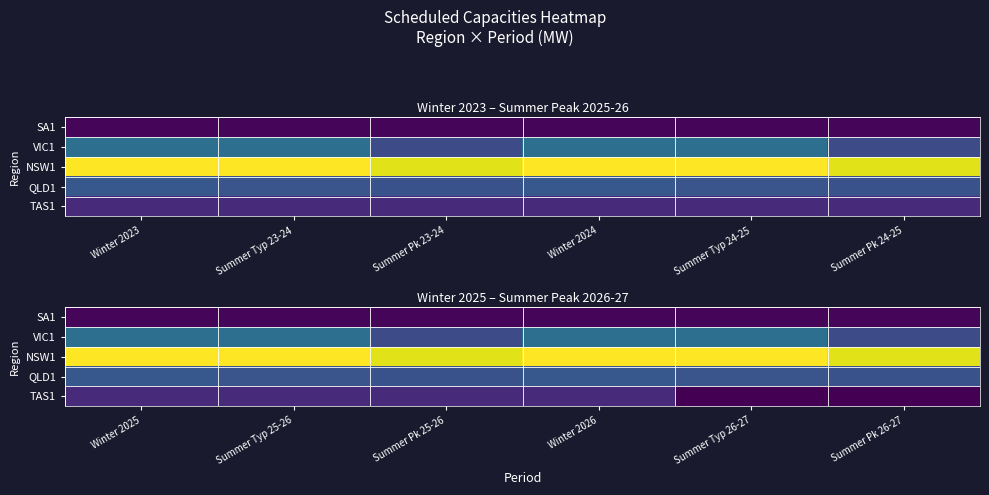

At which label does TAS1 reach its peak?

Winter 2025